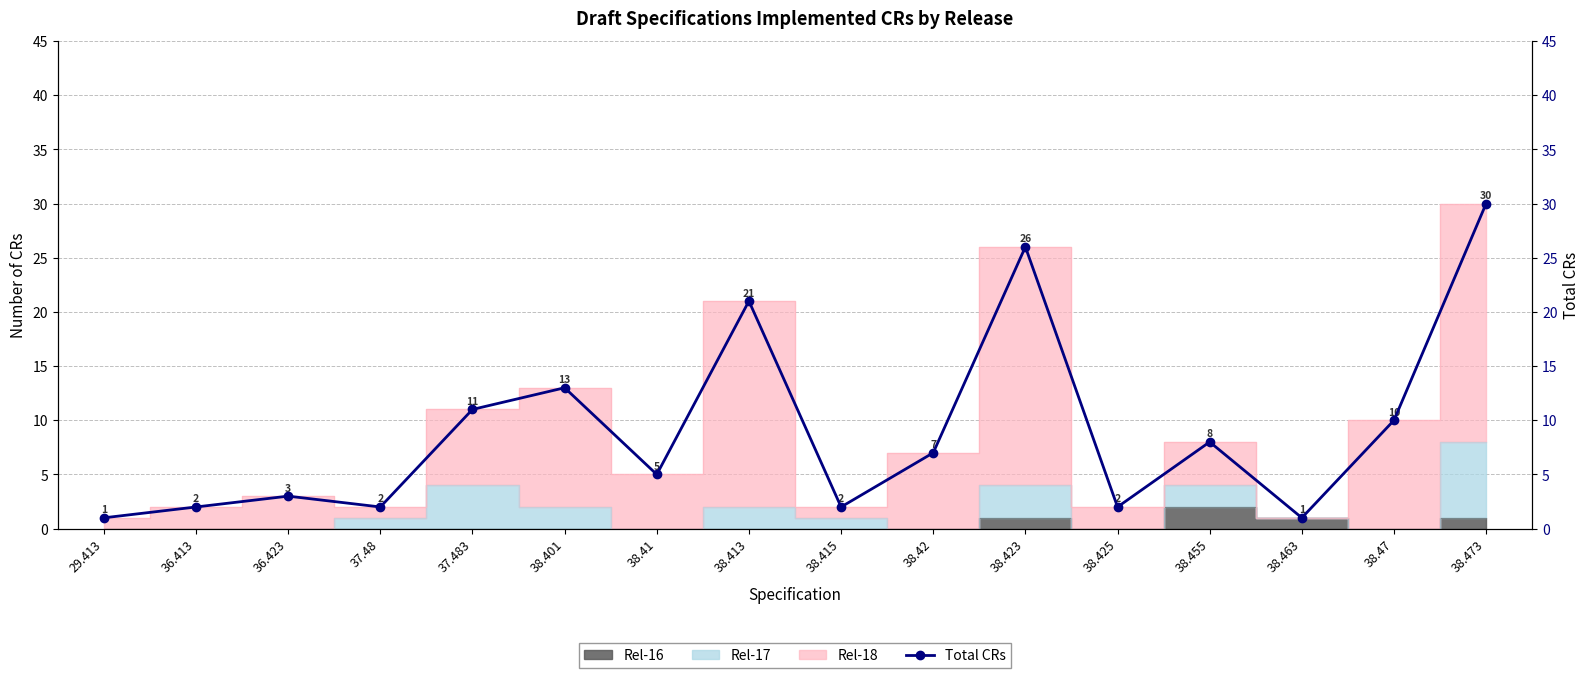

What is the smallest value displayed?

1